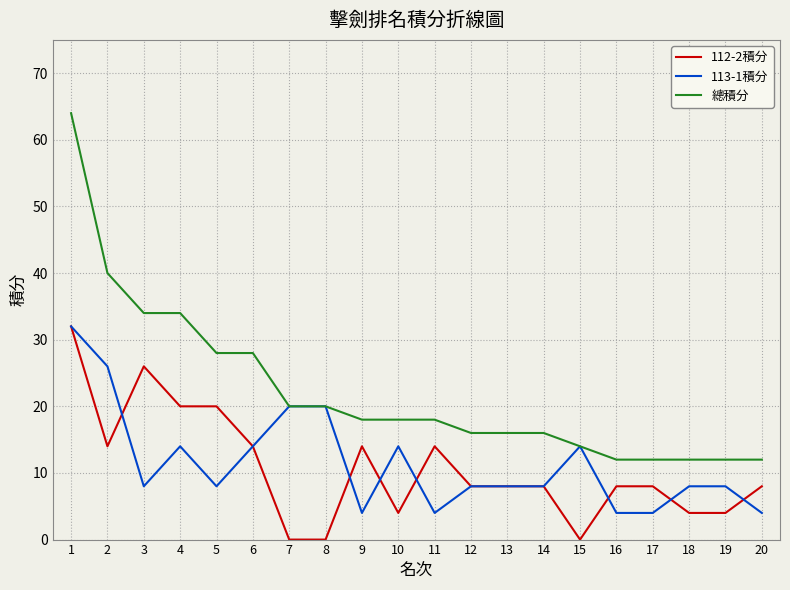

Which series changed the most between 6 and 16?

總積分